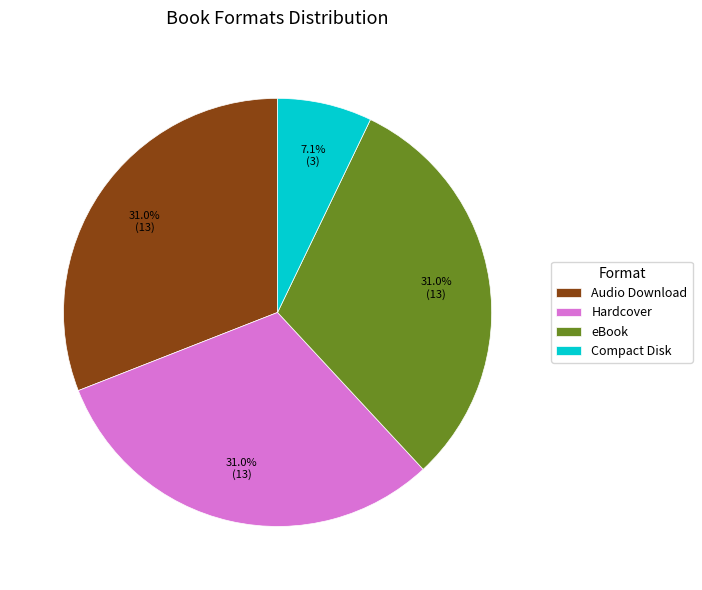

Which slice is the smallest?

Compact Disk